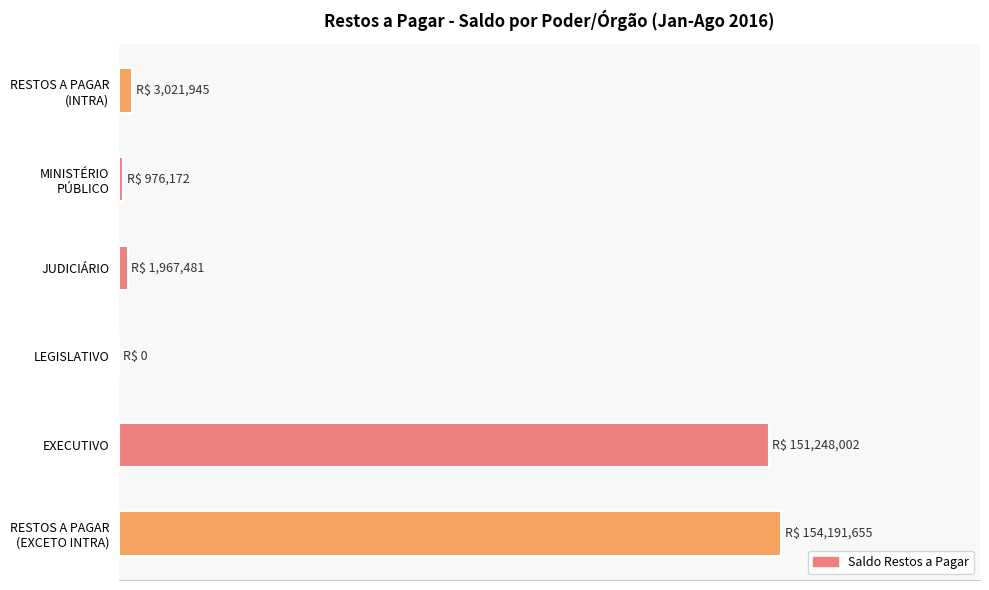

What is the average value?

33.7